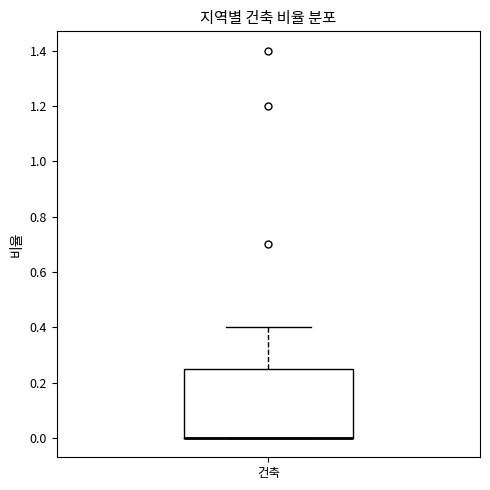

Read this box plot against the y-axis: the position of the median line, the range covered by the box, and the ends of both whiskers. The values are not printed on the chart, so give them approximately, as read against the axis.

median 0.00 (drawn on the box's lower edge), box 0.00 to 0.26, whiskers 0.00 to 0.40